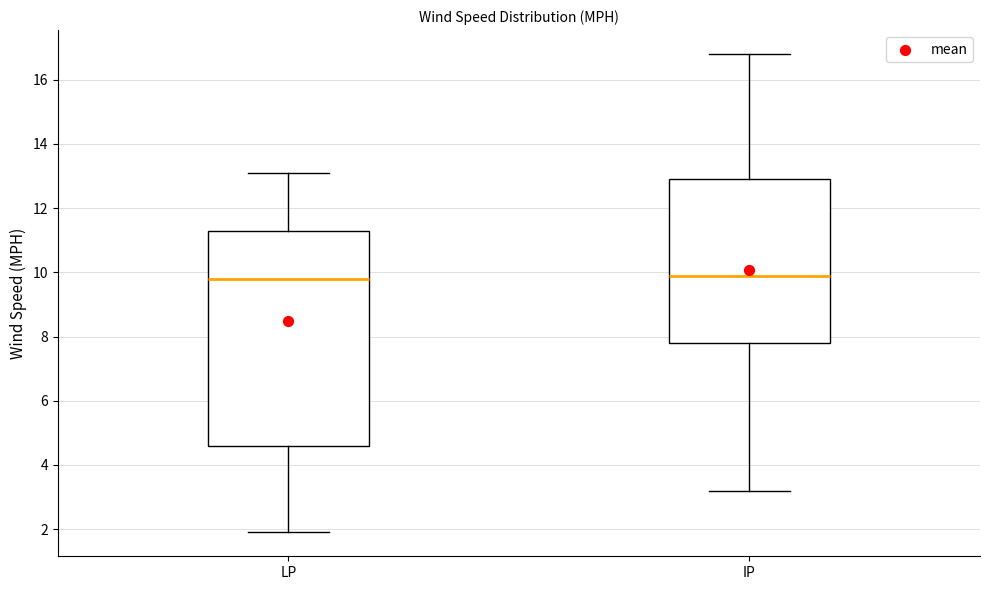

Reading left to right, transcribe this box plot: for each box, give where its median line is, the range the box spans, and where its two whiskers end, as read against the y-axis. The values are not printed on the chart, so give them approximately, as read against the axis.

LP: median 9.8, box 4.6 to 11.4, whiskers 2.0 to 13.2
IP: median 10.0, box 7.8 to 13.0, whiskers 3.2 to 16.8